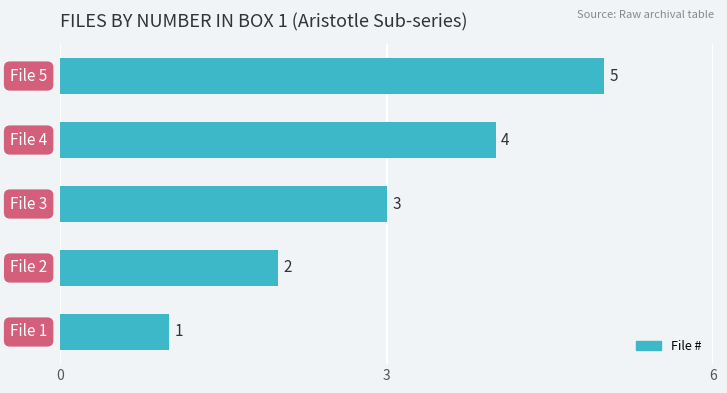

What is the sum of all values?

15